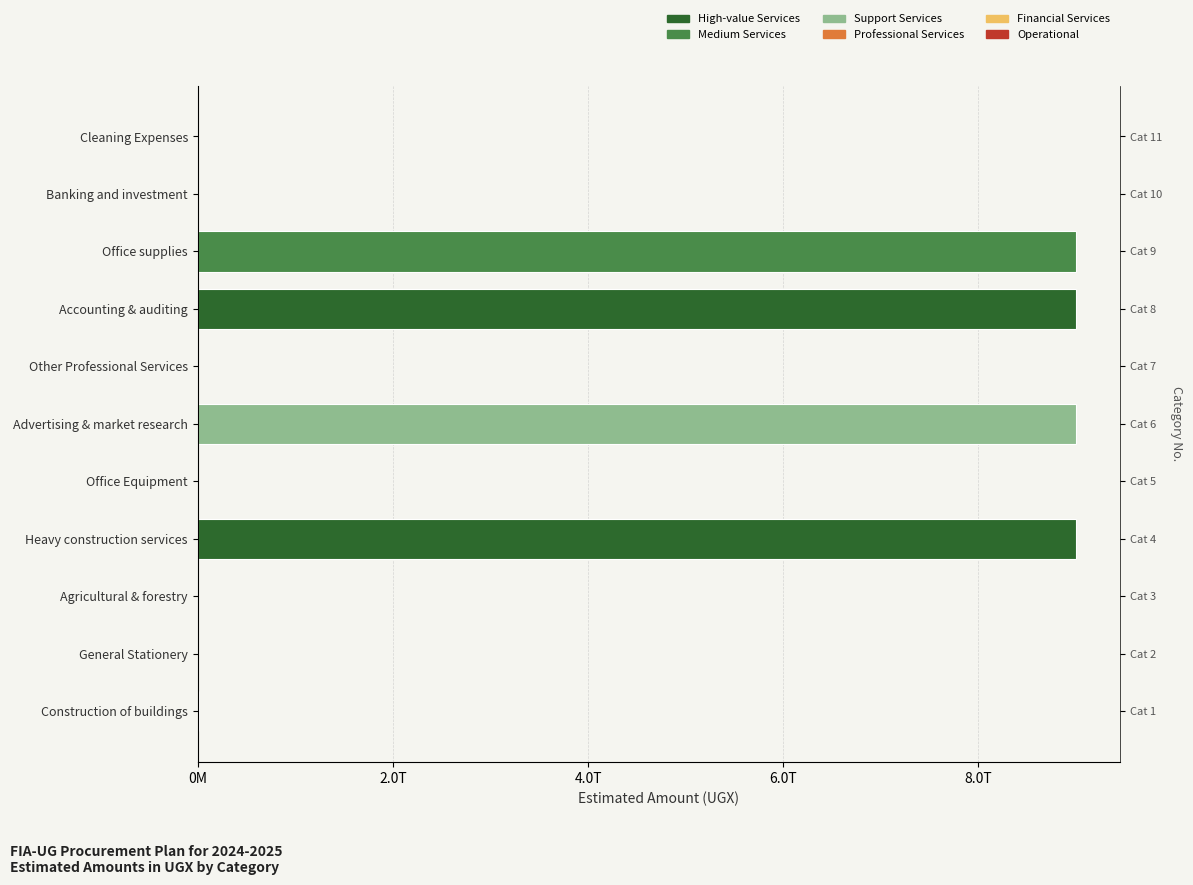

What is the ratio of the value at Accounting & auditing to the value at Cleaning Expenses?

22502.5